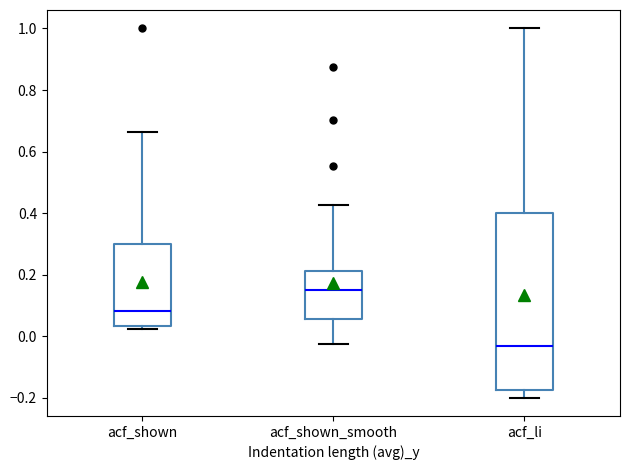

Reading left to right, read every box against the y-axis: the position of its median line, the range the box covers, and the ends of its whiskers. The values are not printed on the chart, so give them approximately, as read against the axis.

acf_shown: median 0.08, box 0.04 to 0.30, whiskers 0.02 to 0.66
acf_shown_smooth: median 0.16, box 0.06 to 0.22, whiskers -0.02 to 0.42
acf_li: median -0.04, box -0.18 to 0.40, whiskers -0.20 to 1.00